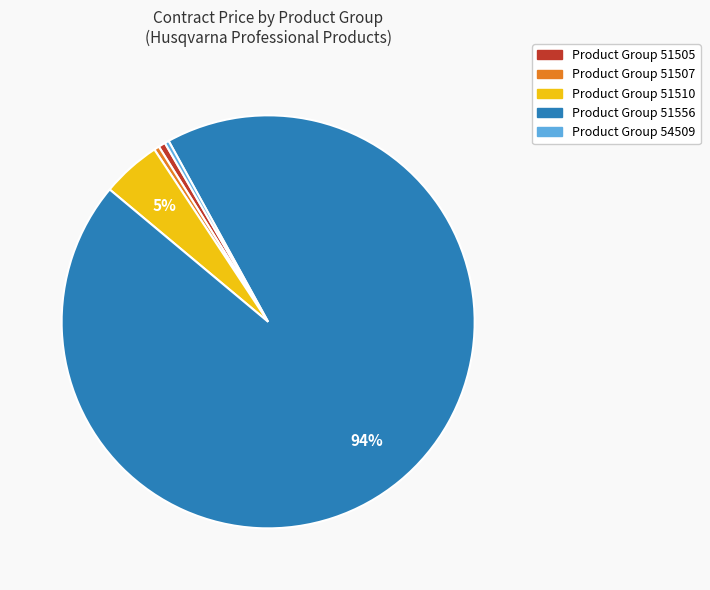

To the nearest percent, what is the average slice percentage?

20%